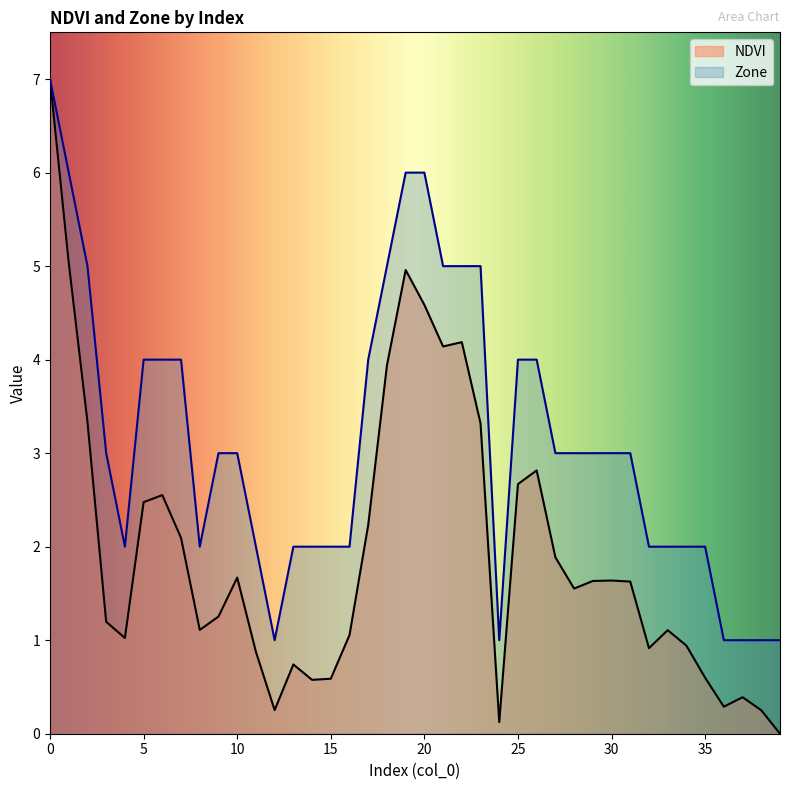

Is it true that Zone equals 4.0 at 25?

True